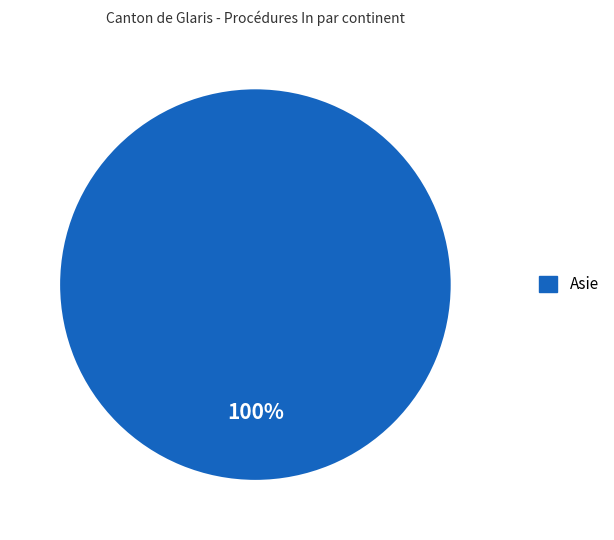

Is there any slice that represents more than half of the pie?

Yes